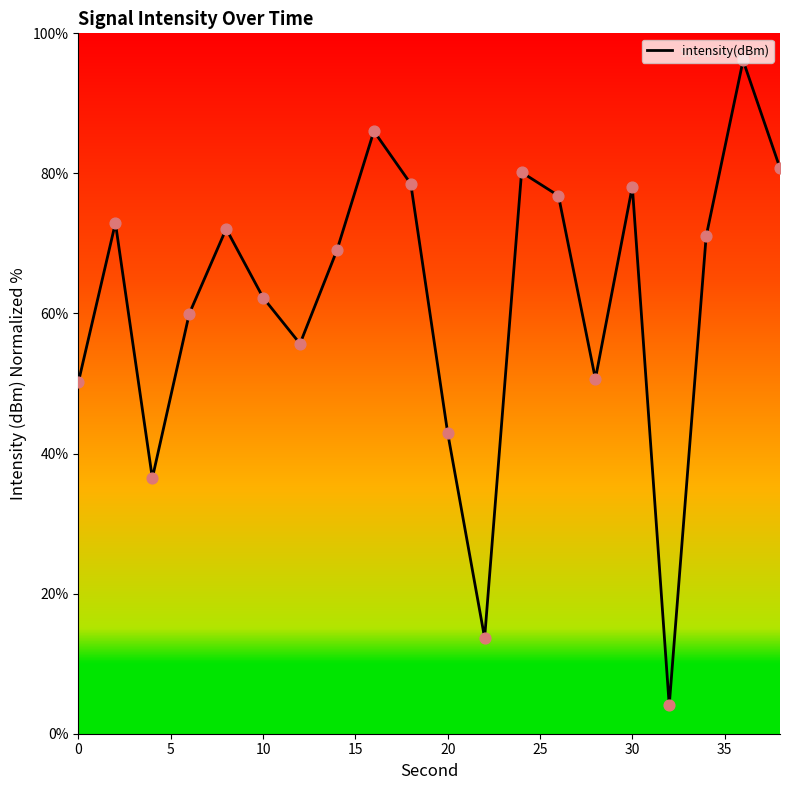

What is the difference between the maximum and minimum values?

92.1